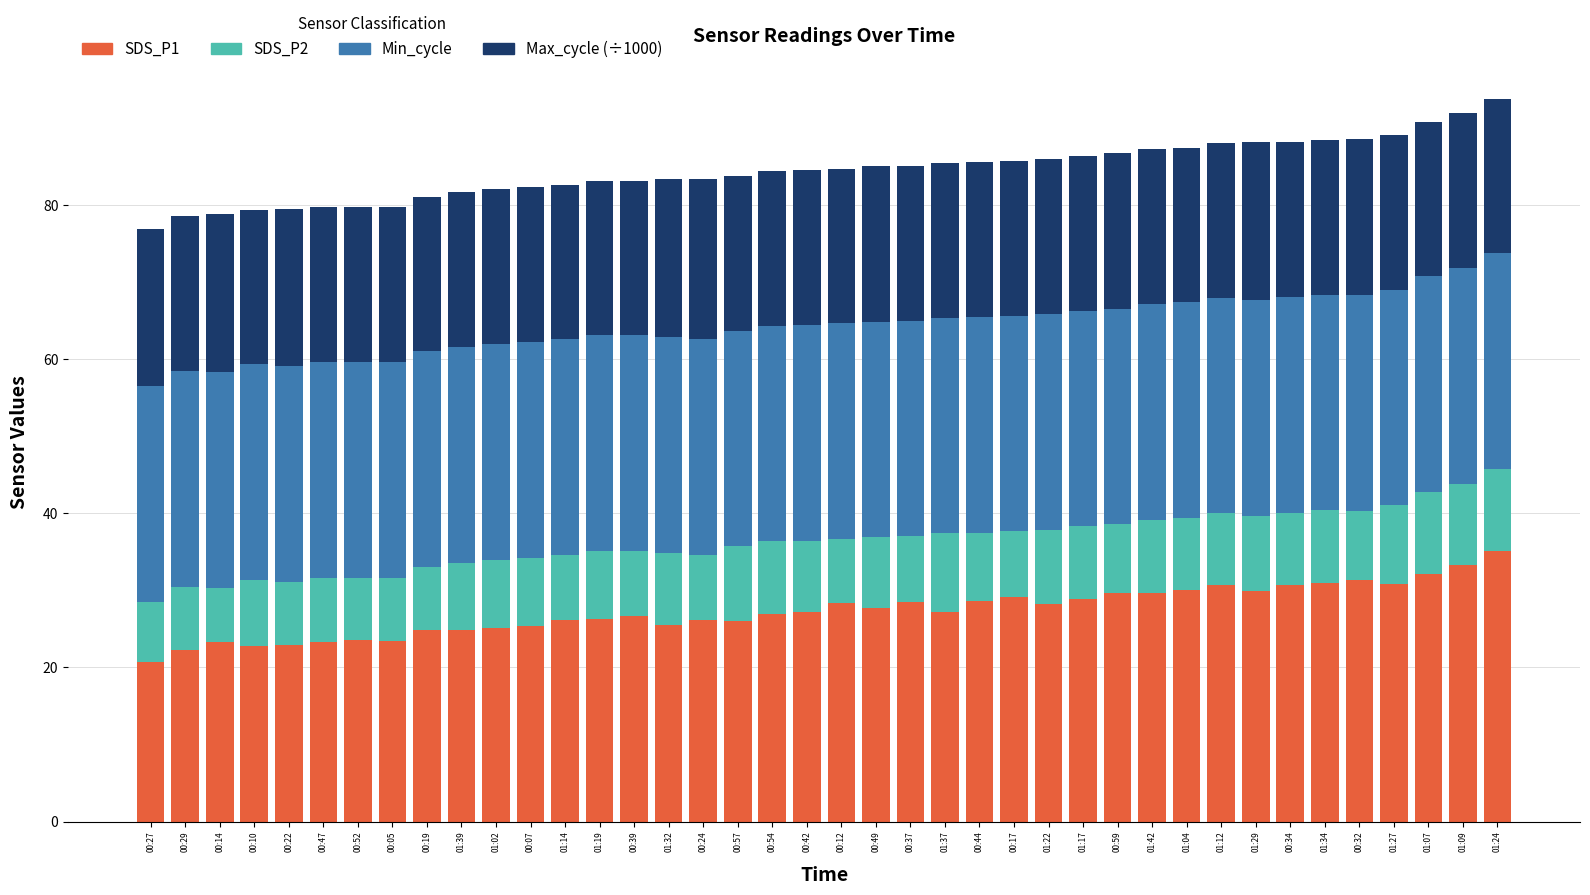

What is the difference between the maximum and minimum values in the SDS_P1 series?

14.3